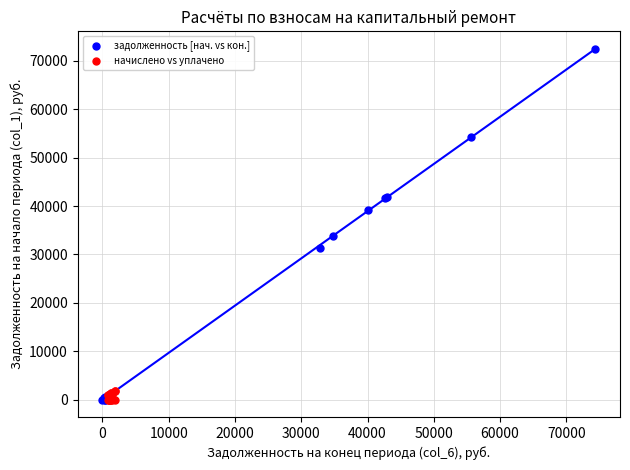

Which series has the widest spread of Y values?

задолженность [нач. vs кон.]